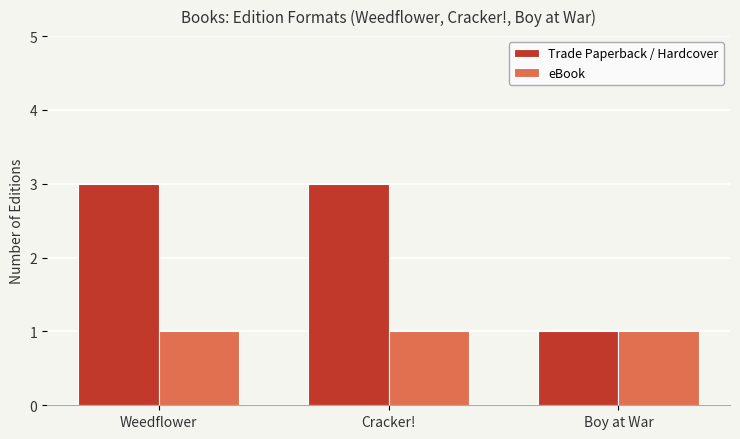

What value does the eBook series have at Cracker!?

1